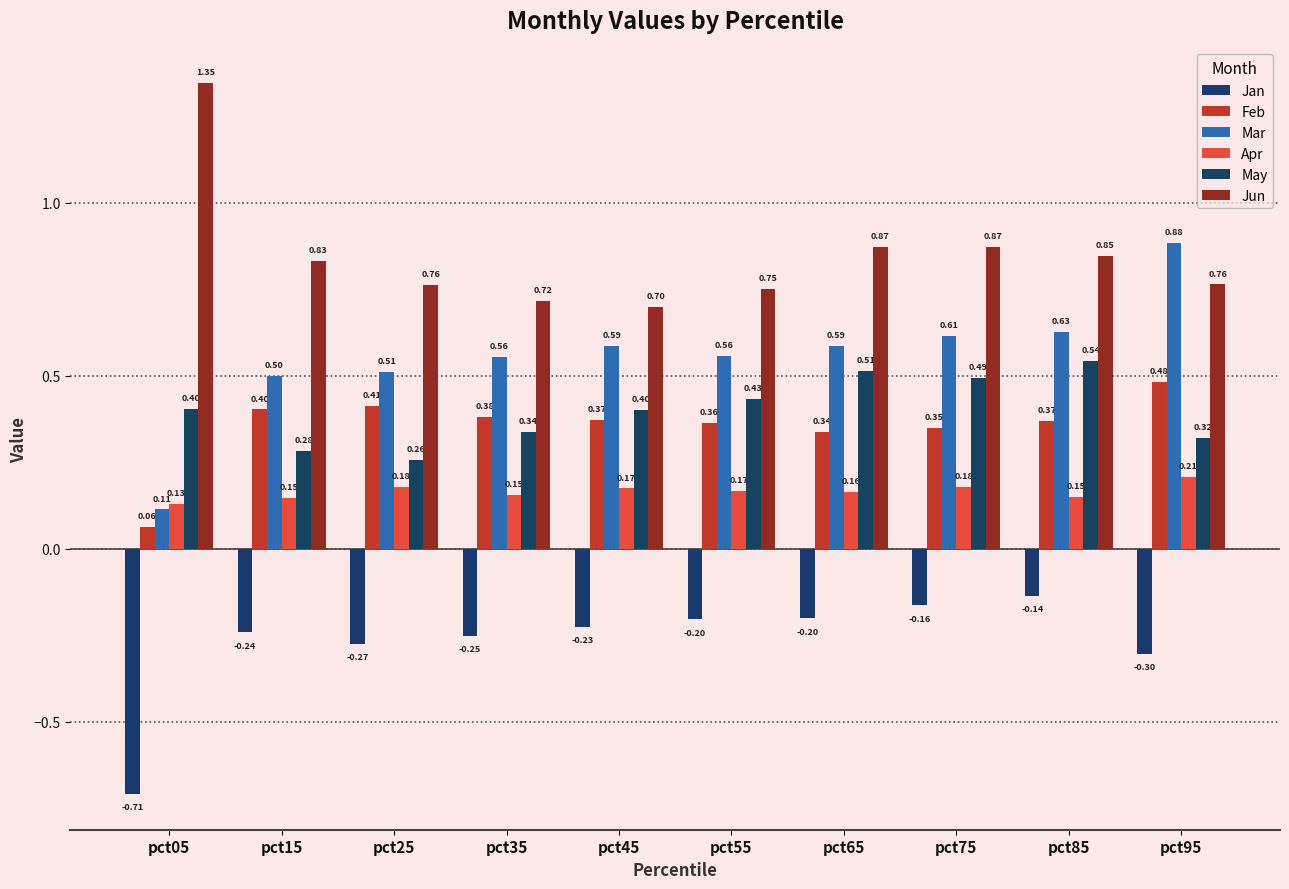

How many groups of bars are there?

10